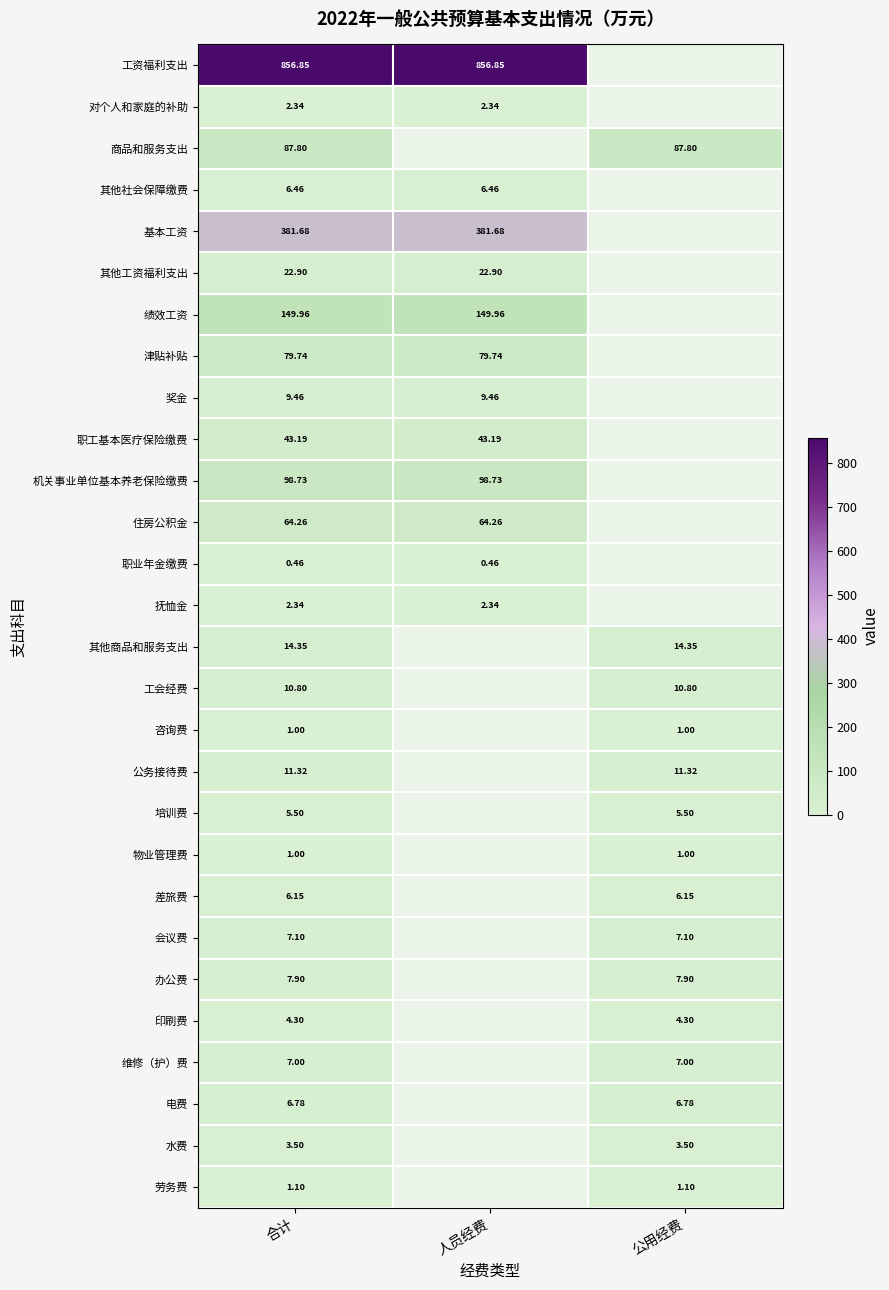

The 电费 series shows 6.8 at 合计. True or false?

True